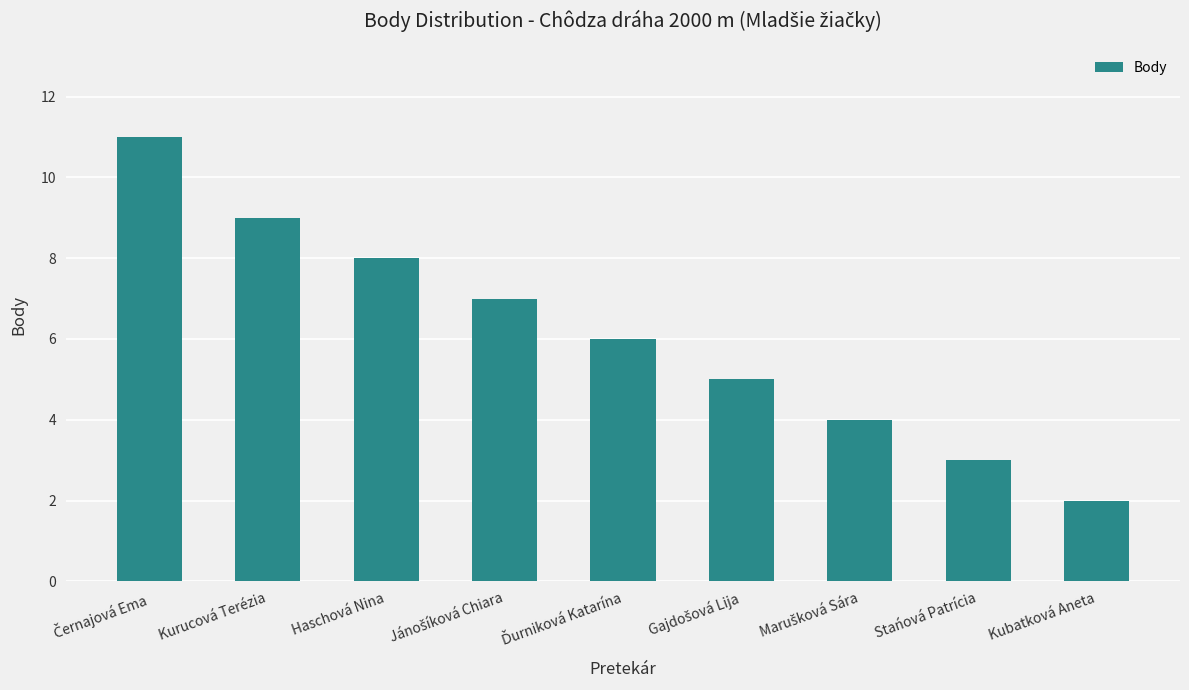

The value at Stańová Patrícia is 3. True or false?

True